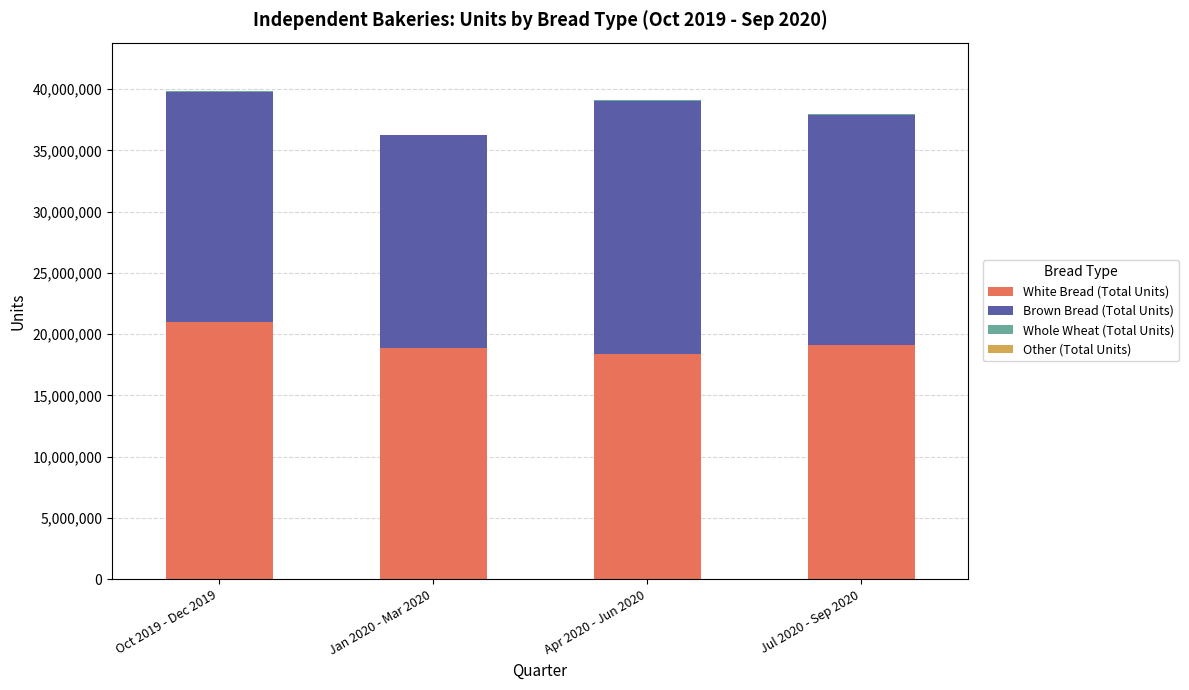

What is the sum of all White Bread (Total Units) values?

77402388